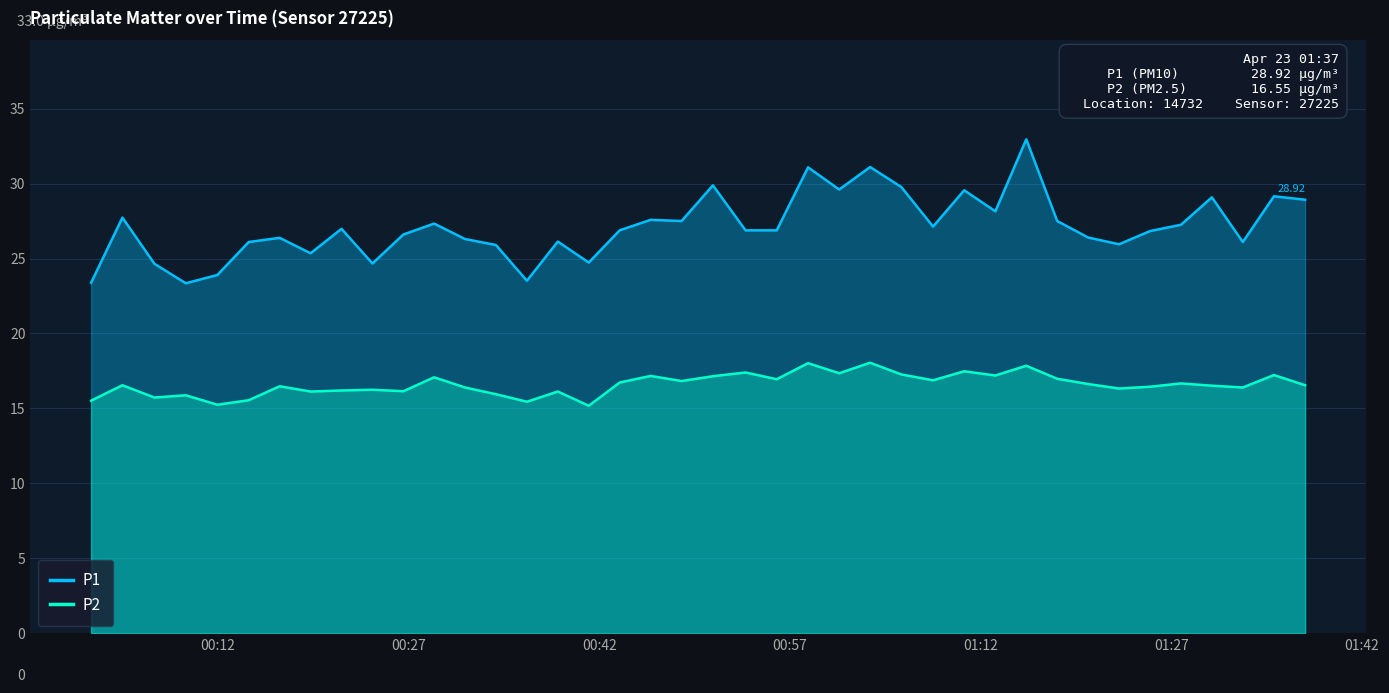

What is the difference between the maximum and second lowest values in the P1 series?

9.6